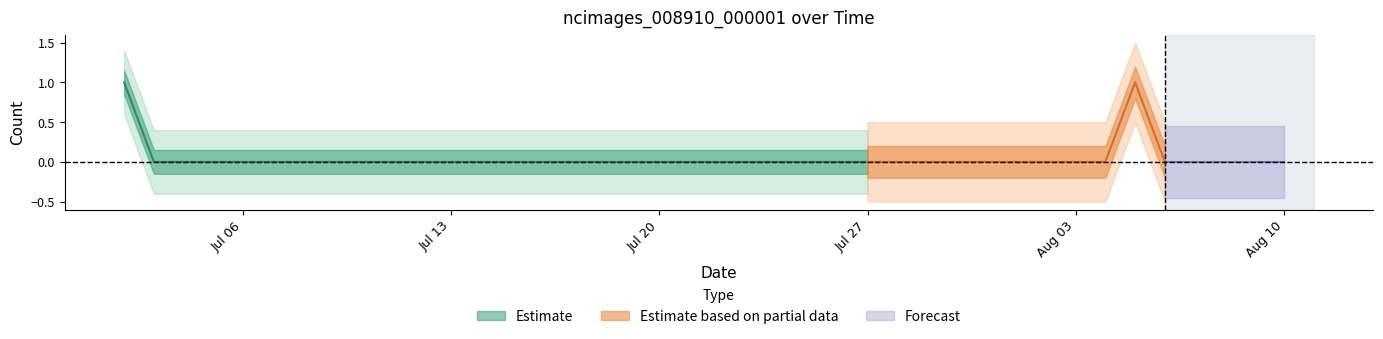

Is it true that the value at 2020-07-17 is 0?

True